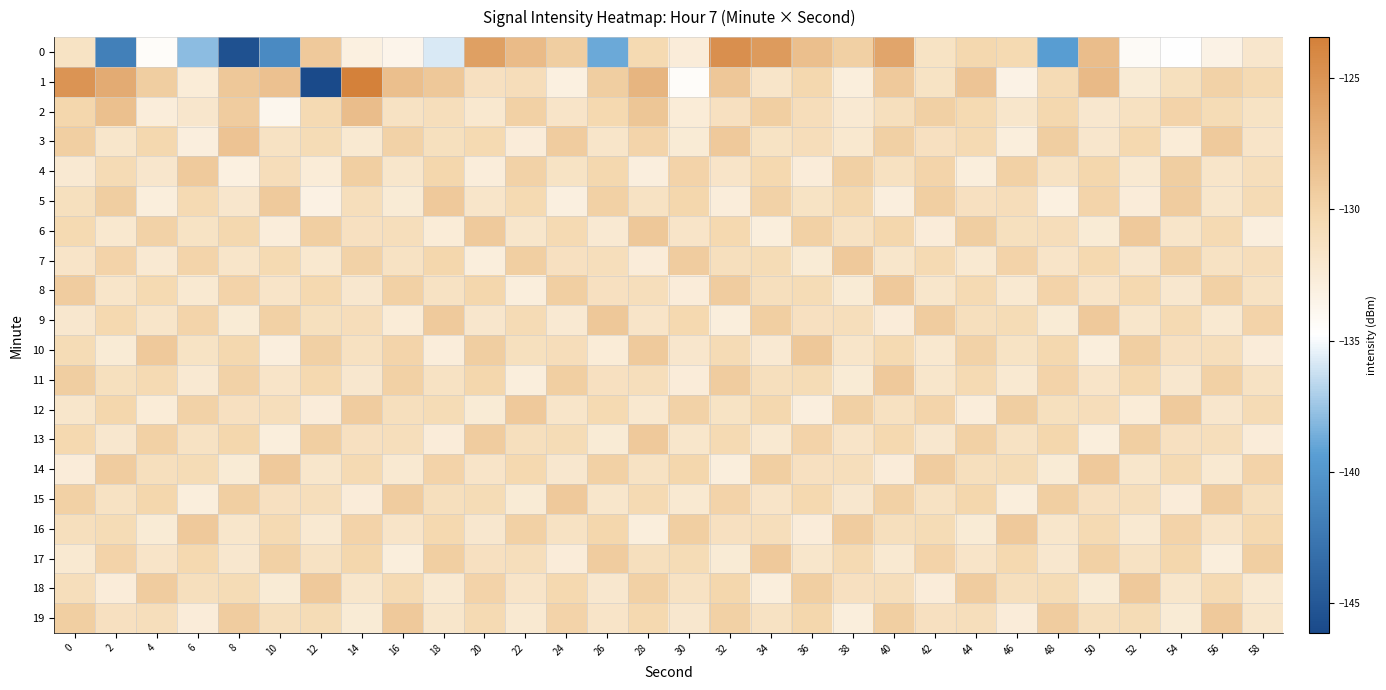

Which series has the largest range (max minus min)?

1